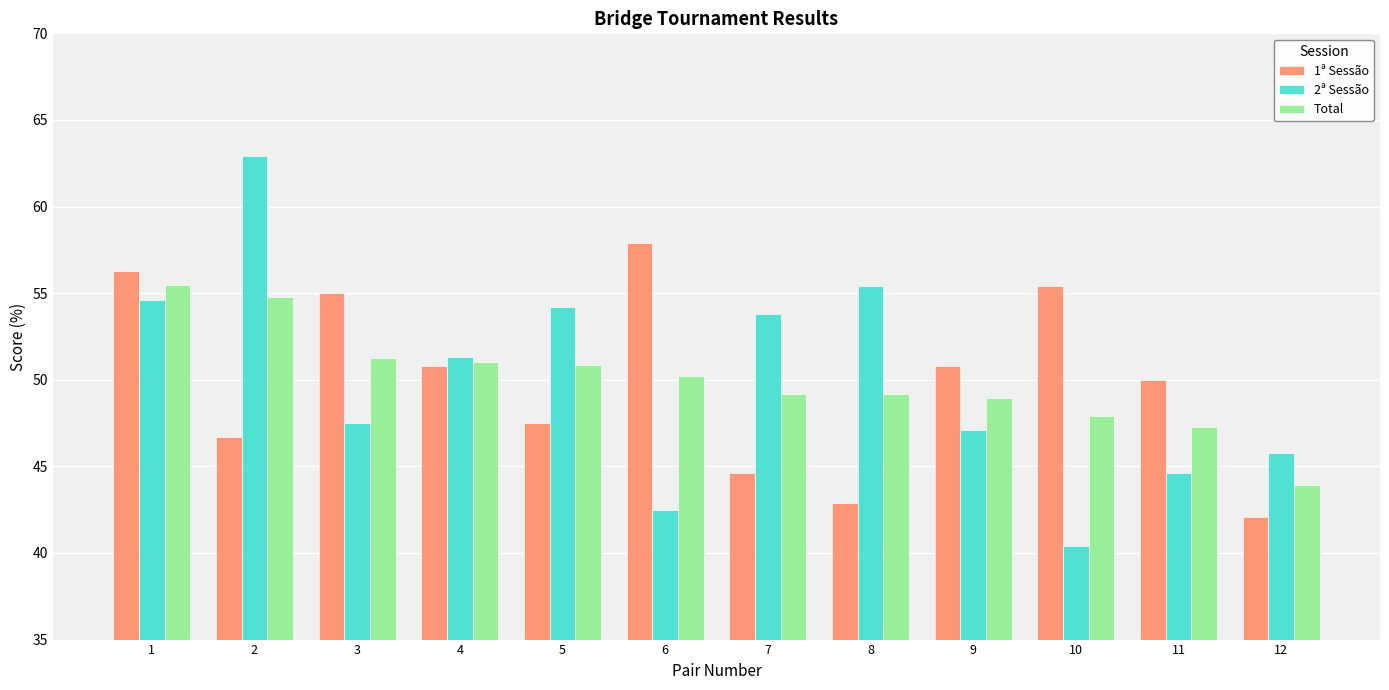

Are the bars horizontal?

No